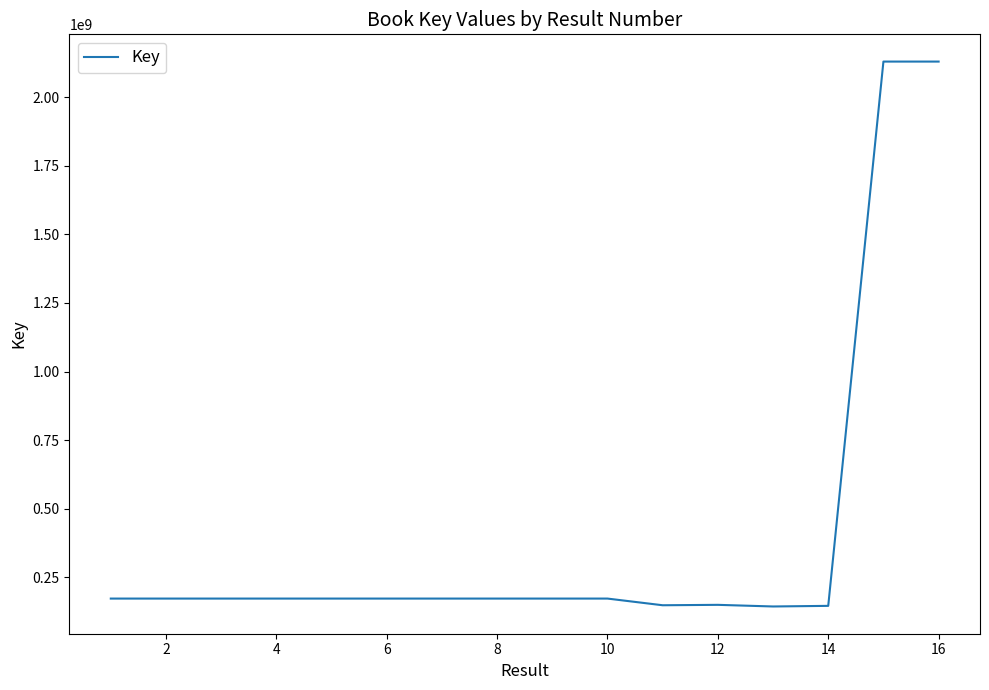

What is the maximum value shown in the chart?

2130387504